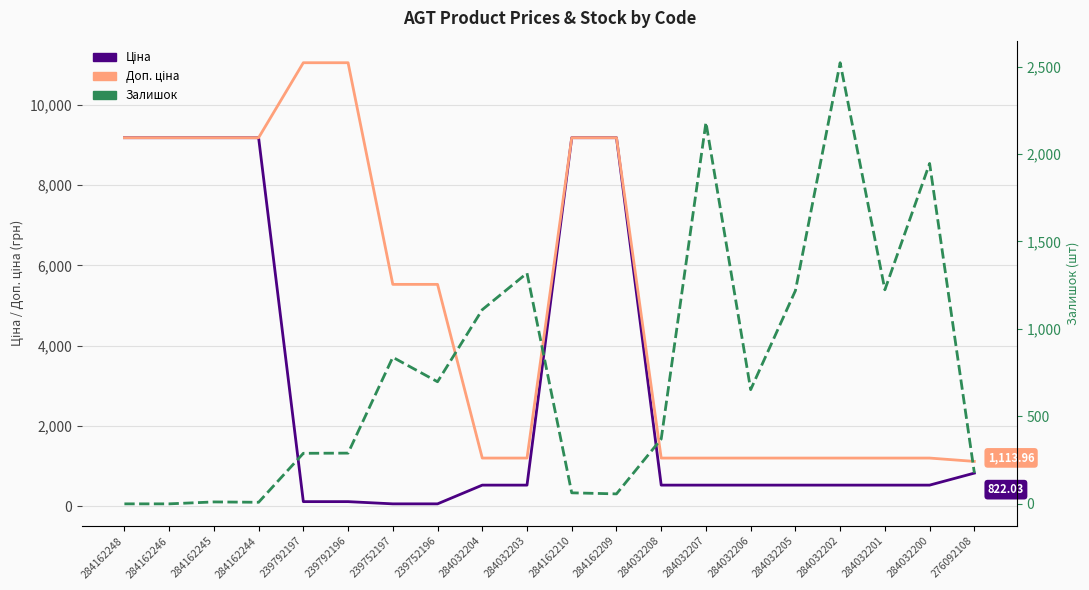

Which series has the largest total across all categories?

Доп. ціна